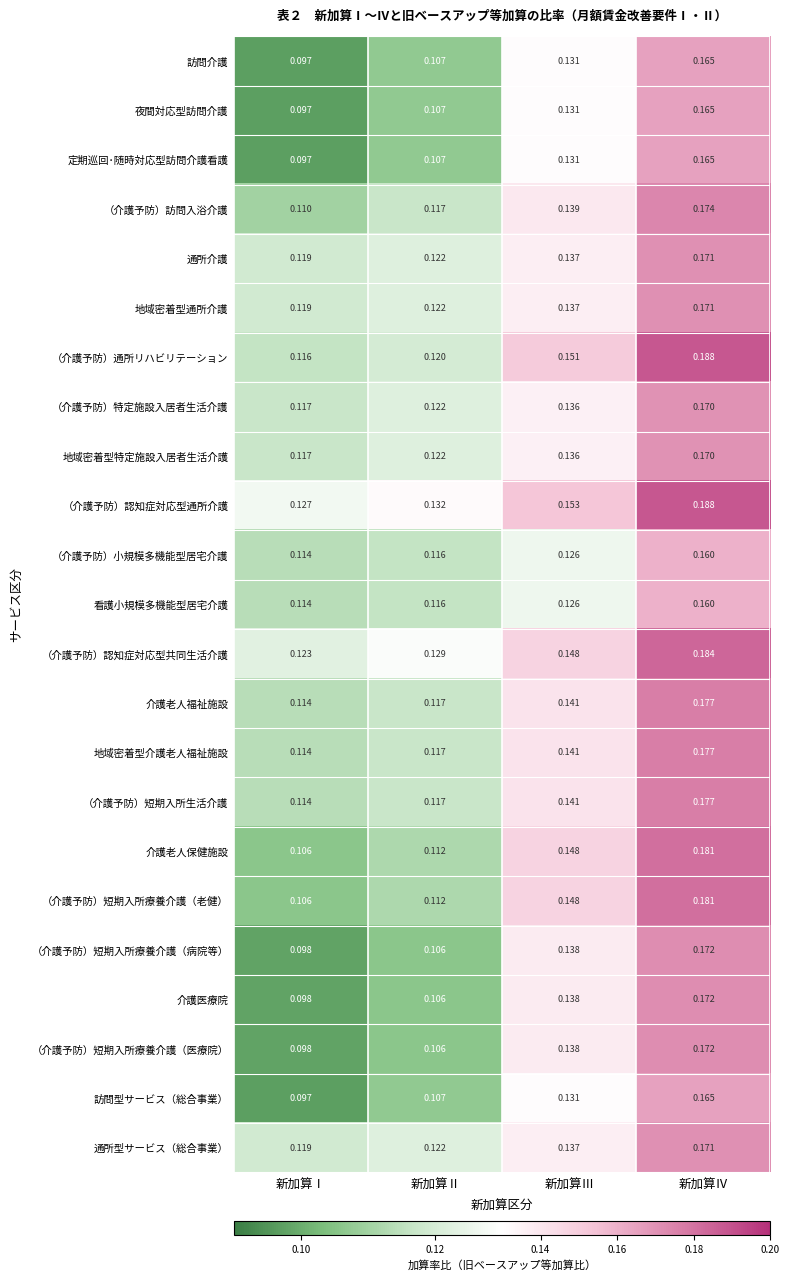

Where is 夜間対応型訪問介護 nearest to the value 0?

新加算Ⅰ